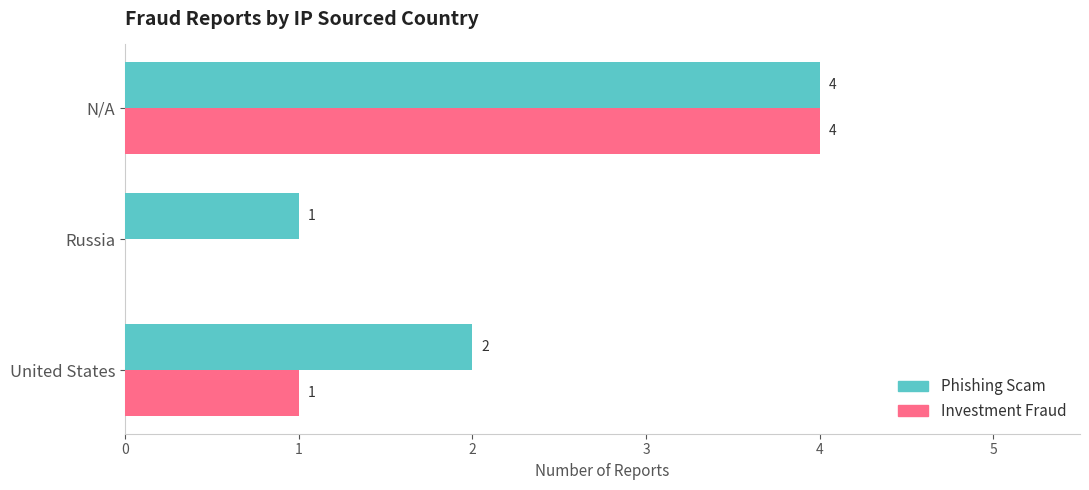

What is the sum of all Phishing Scam values?

7